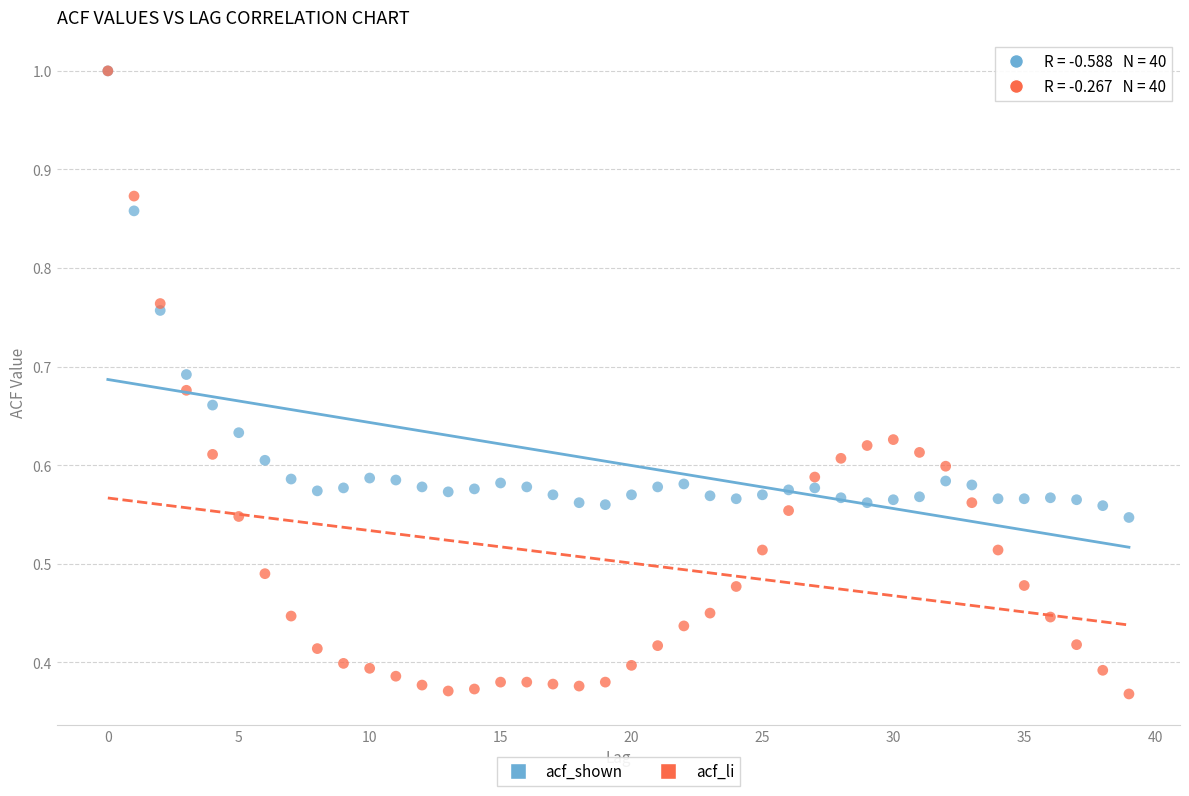

What are all the series names shown in the legend?

acf_shown, acf_li